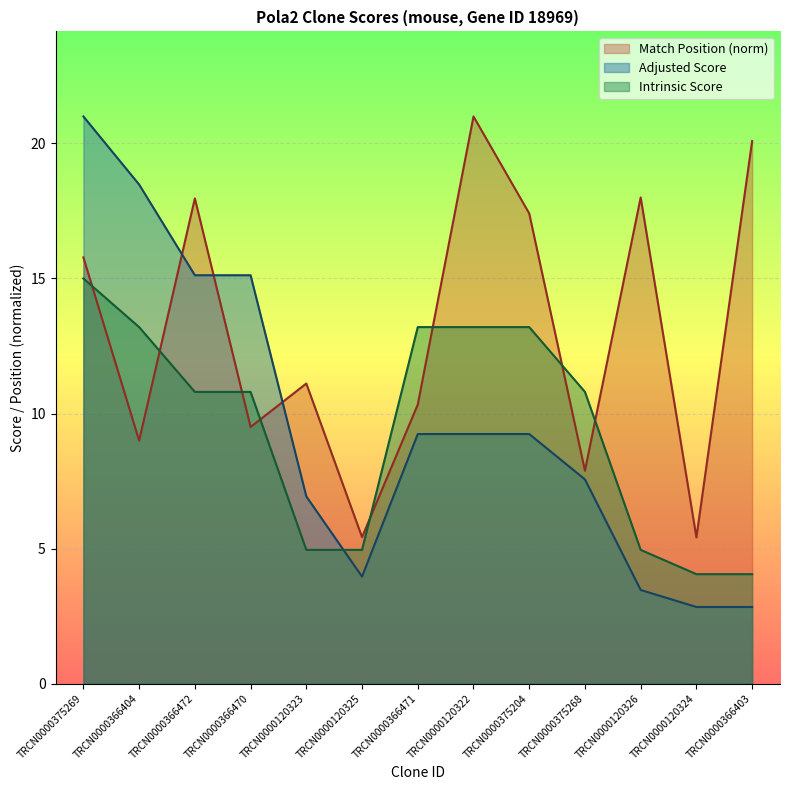

Is it true that Intrinsic Score equals 9.1 at TRCN0000375204?

False